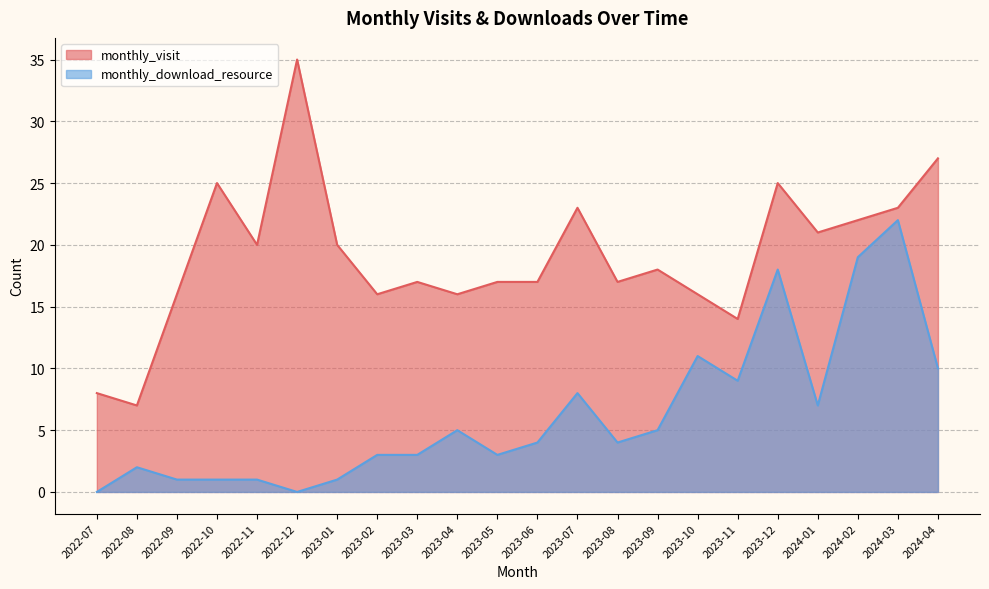

The monthly_visit series shows 24 at 2023-05. True or false?

False